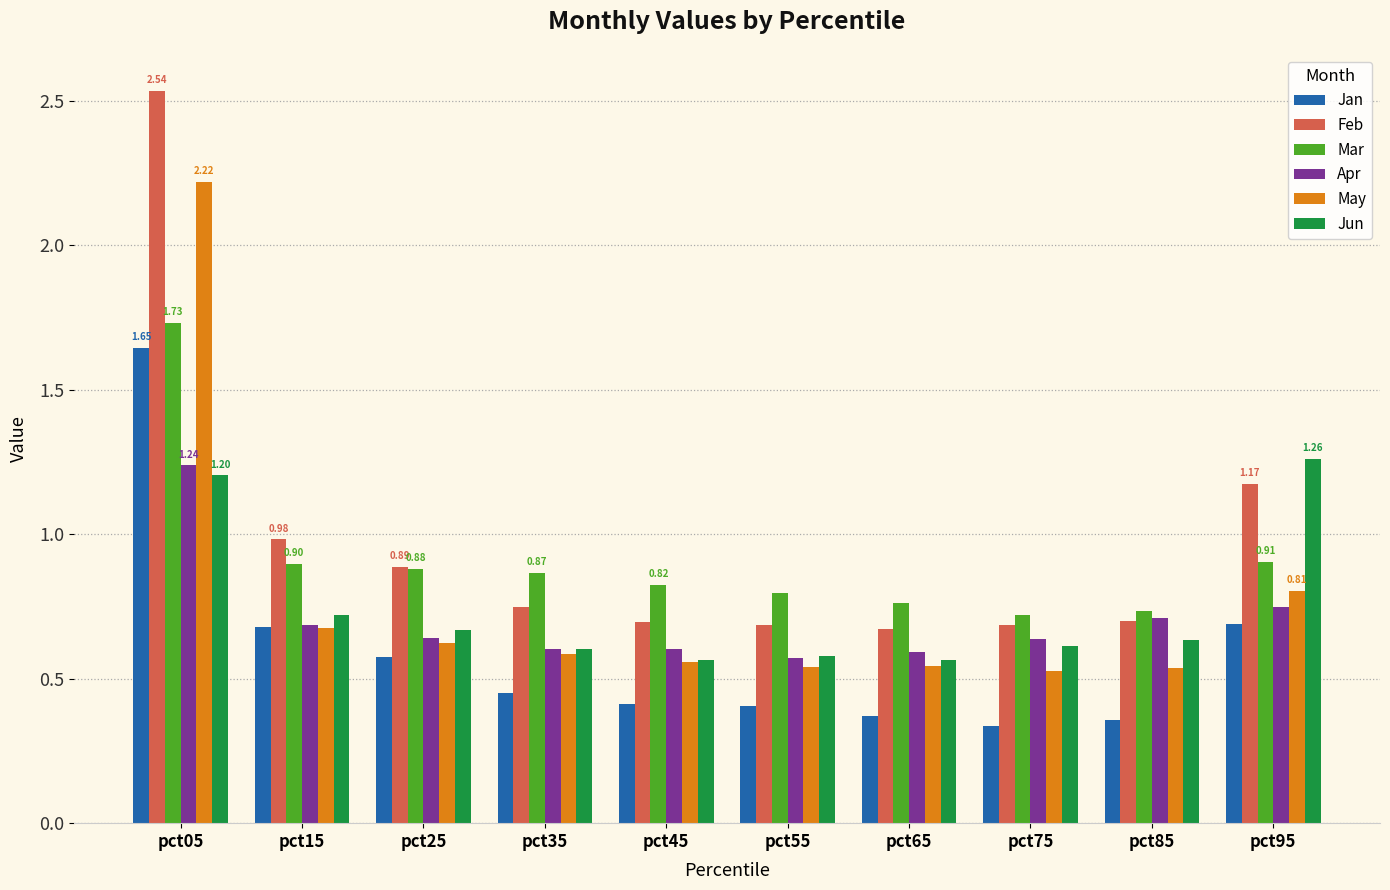

What is the total value across all series at pct15?

4.6